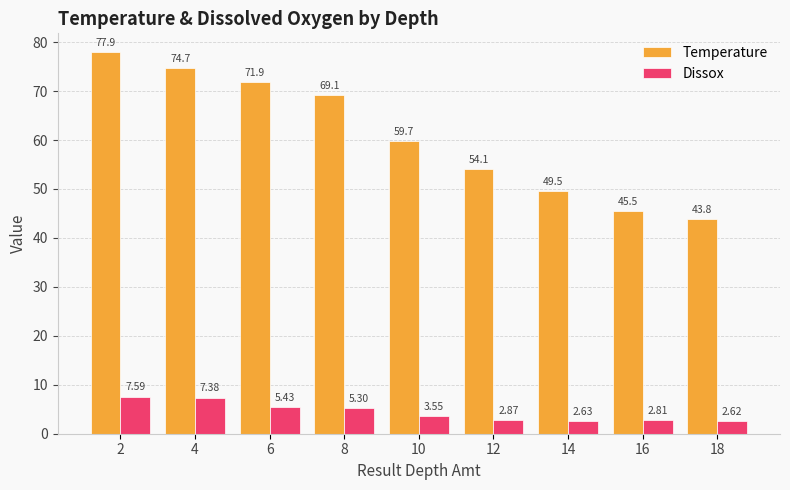

List the series in order of their peak value, lowest first.

Dissox, Temperature